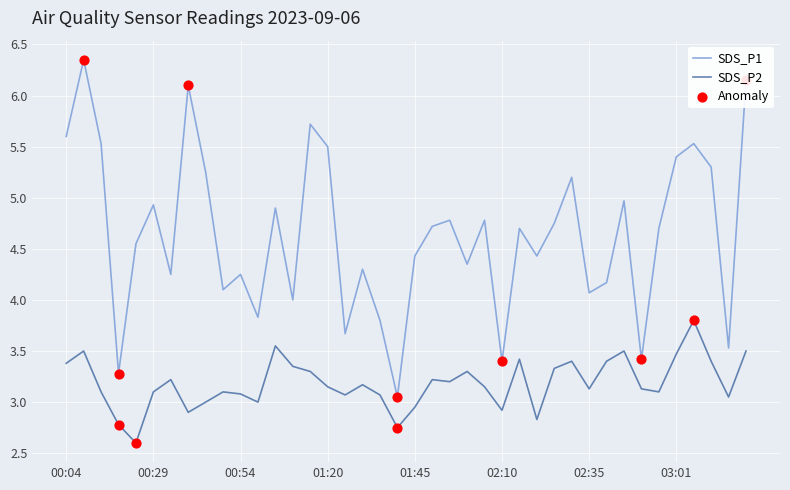

At how many categories does at least one series exceed 6?

3